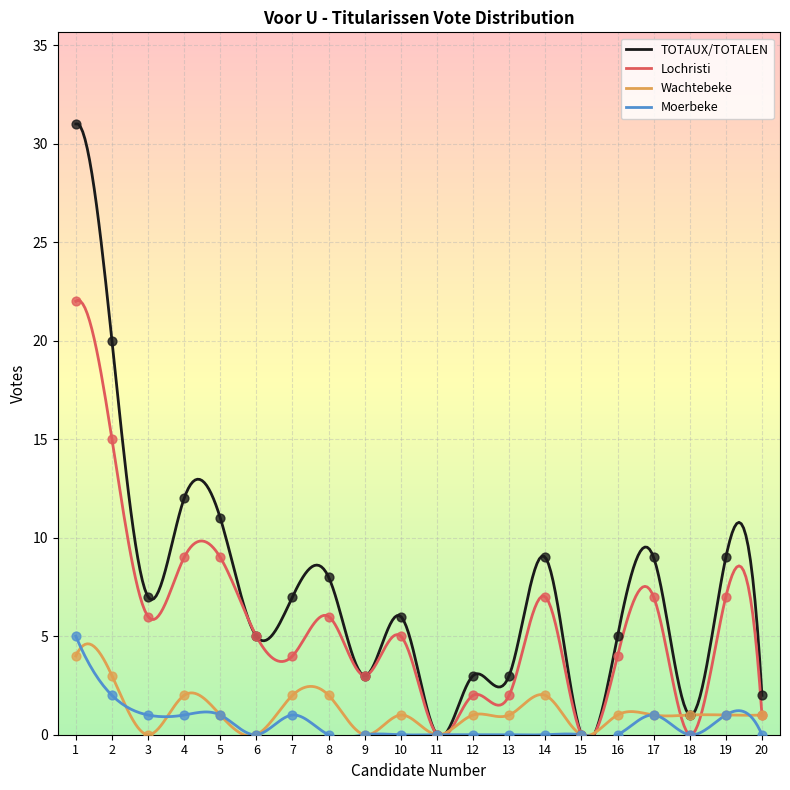

Which series reaches the maximum Y coordinate?

TOTAUX/TOTALEN